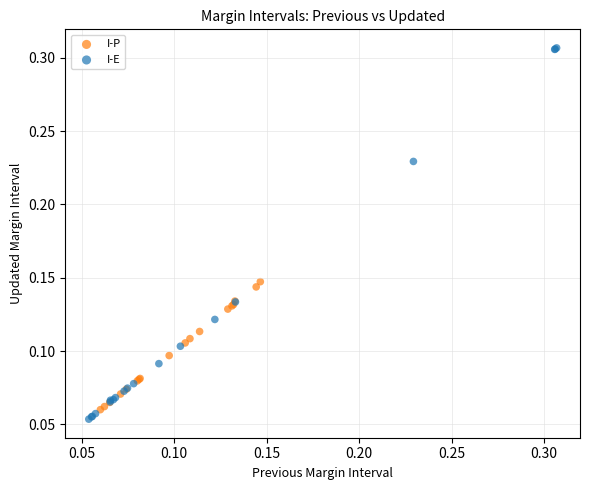

Which series has the widest spread of Y values?

I-E